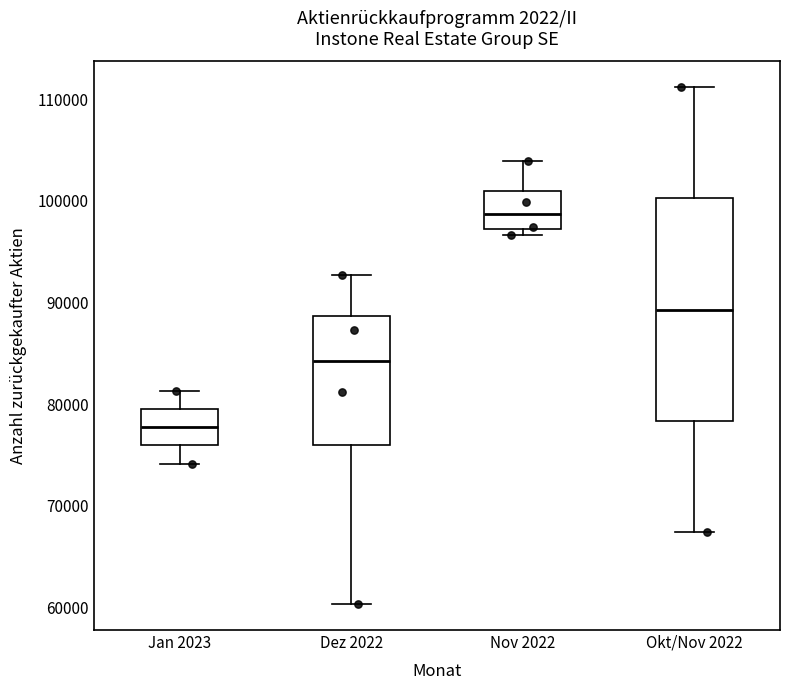

Reading left to right, read every box against the y-axis: the position of its median line, the range the box covers, and the ends of its whiskers. The values are not printed on the chart, so give them approximately, as read against the axis.

Jan 2023: median 78000, box 76000 to 80000, whiskers 74000 to 81000
Dez 2022: median 84000, box 76000 to 89000, whiskers 60000 to 93000
Nov 2022: median 99000, box 97000 to 101000, whiskers 97000 (just below the box's lower edge) to 104000
Okt/Nov 2022: median 89000, box 78000 to 100000, whiskers 67000 to 111000